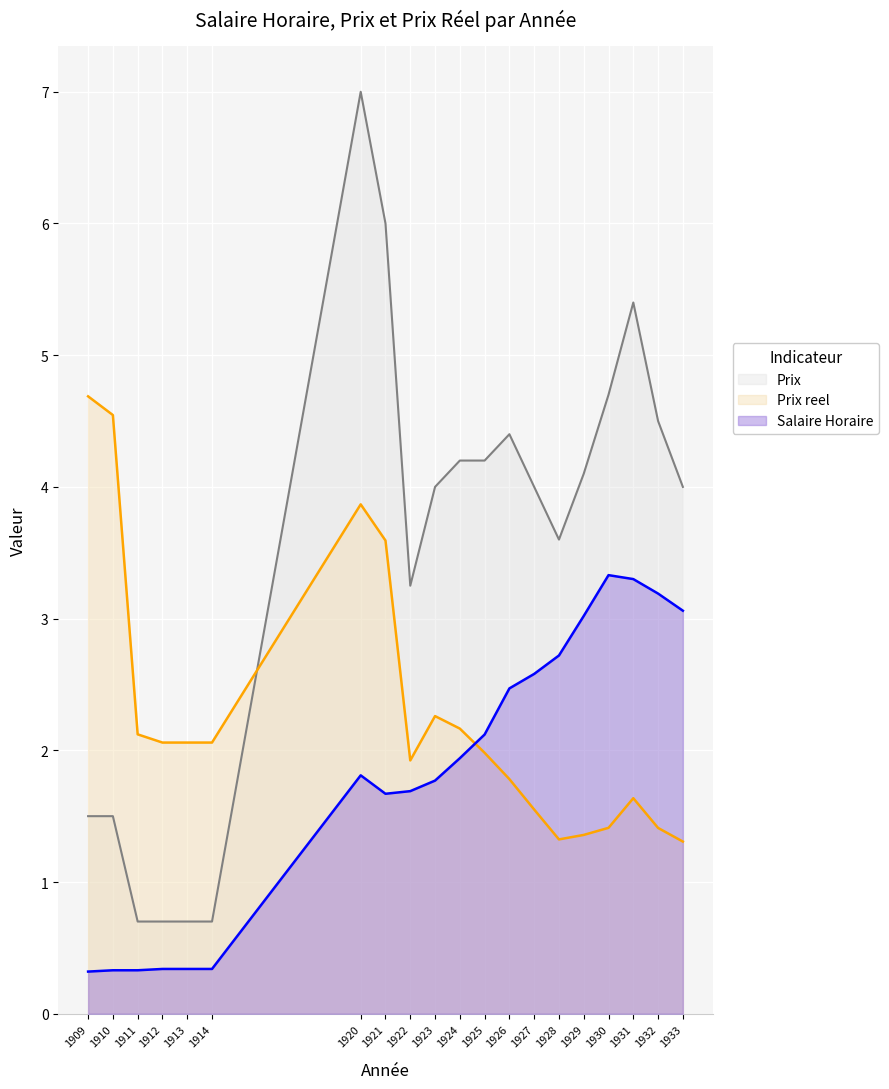

Rank the series by their average value, from highest to lowest.

Prix, Prix reel, Salaire Horaire